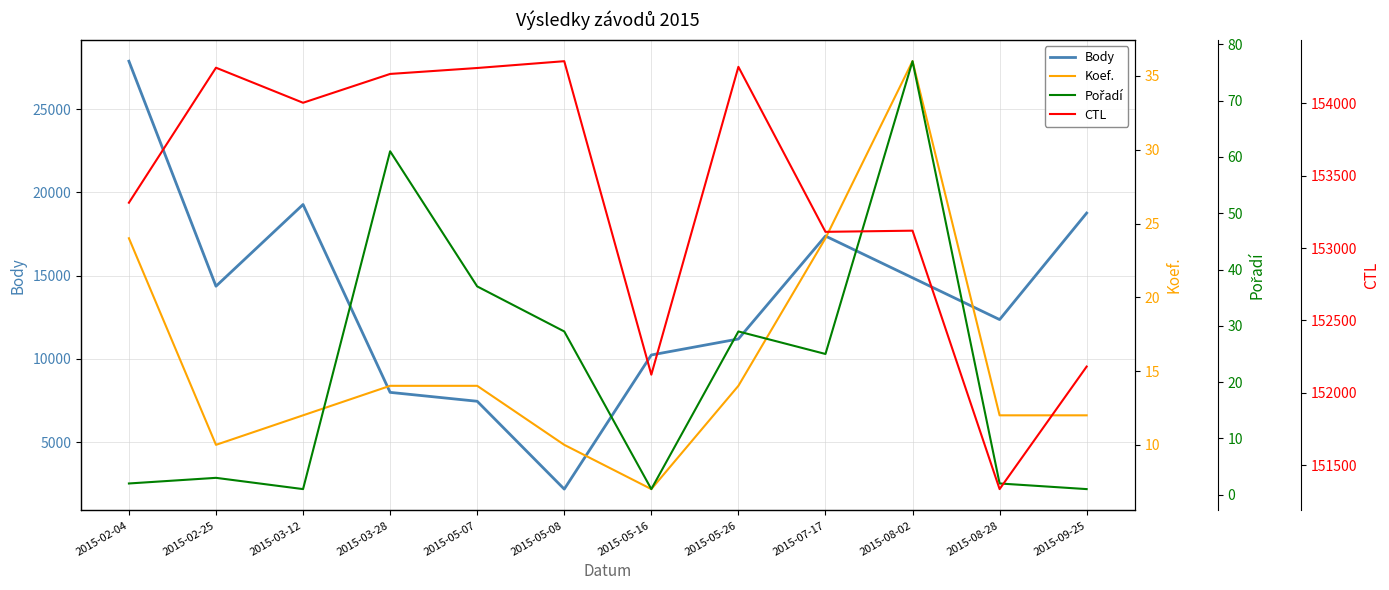

What is the lowest value of the Body series?

2184